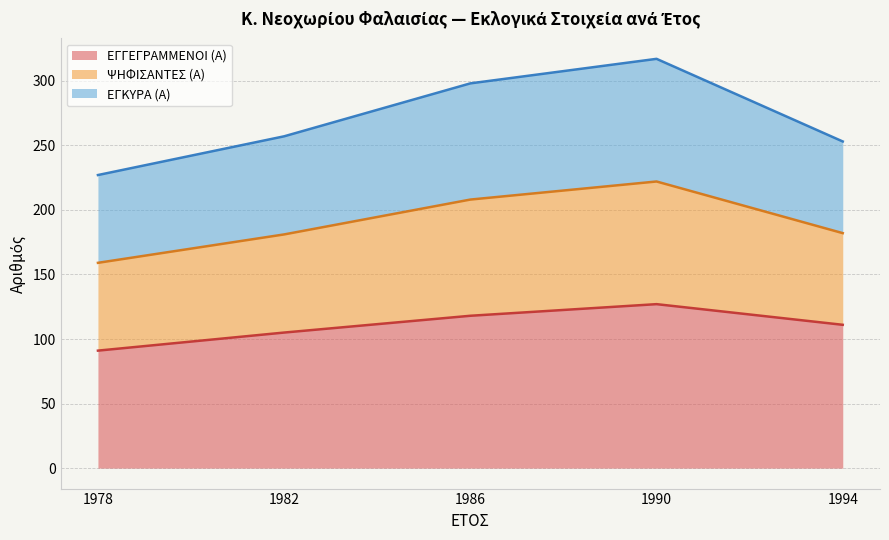

Count the number of categories in the chart.

5